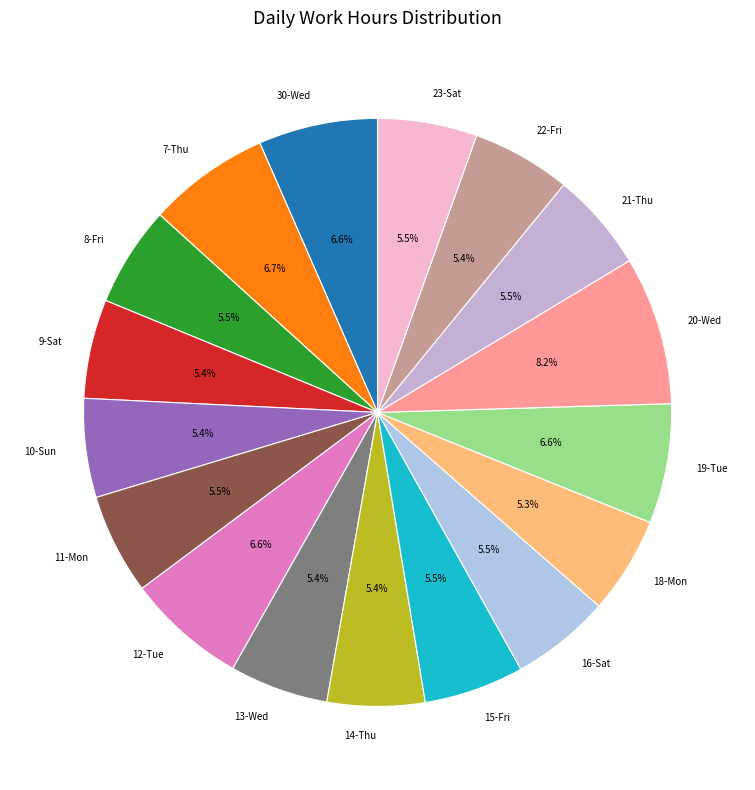

To the nearest percent, what is the average slice percentage?

6%